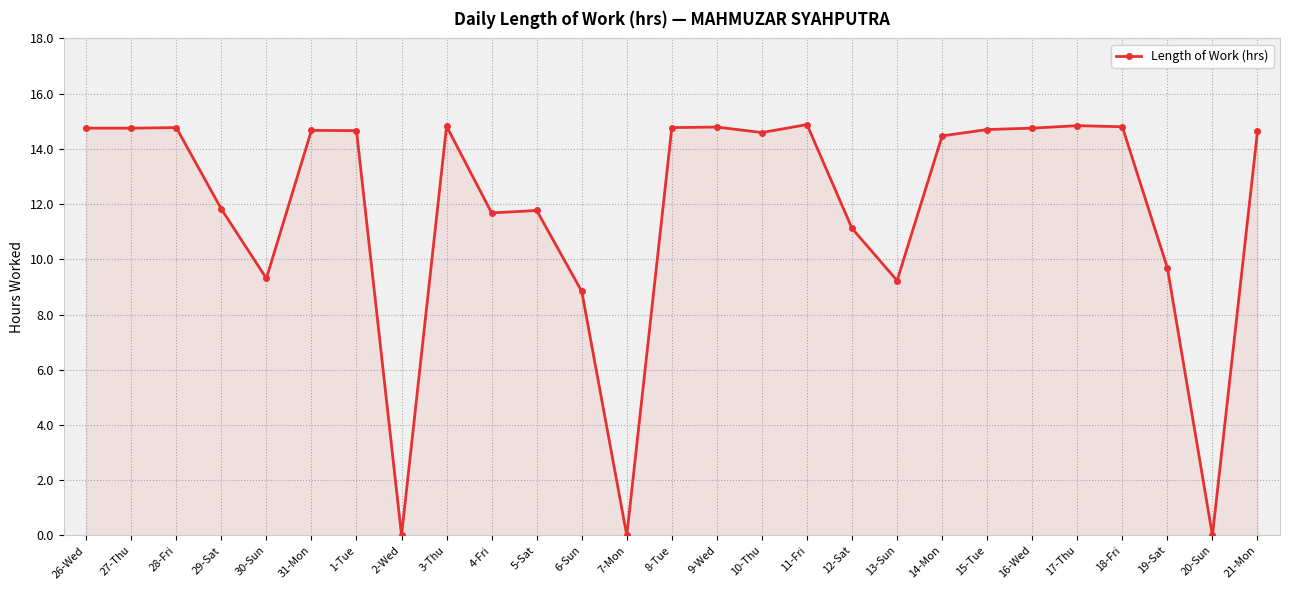

What is the maximum value shown in the chart?

14.9